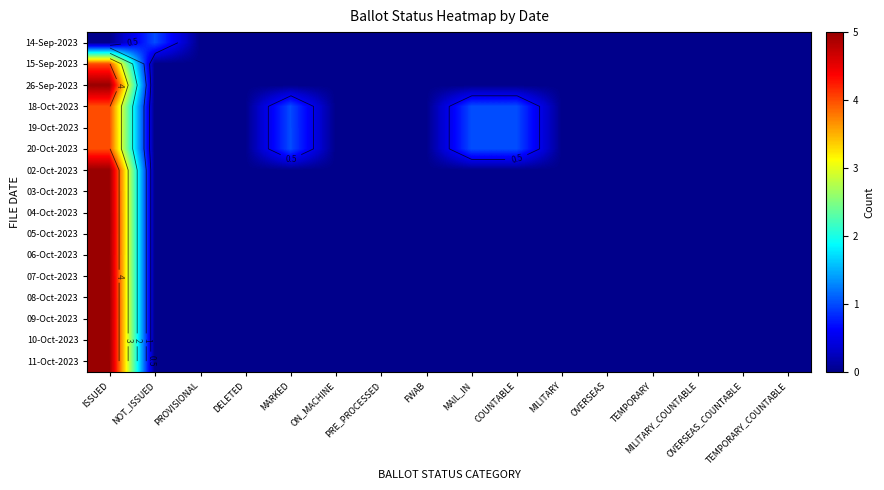

Is it true that 09-Oct-2023 equals 0 at MARKED?

True